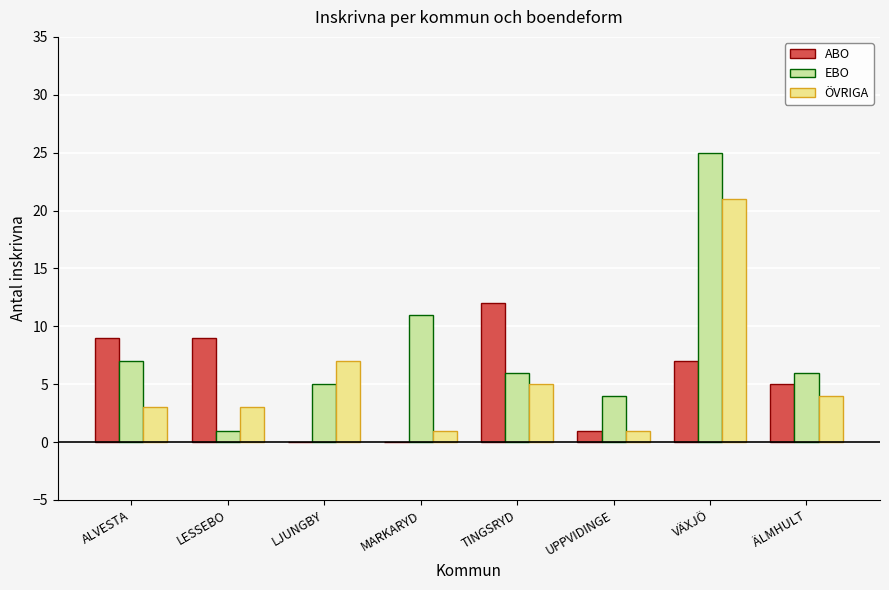

What is the greatest value displayed?

25